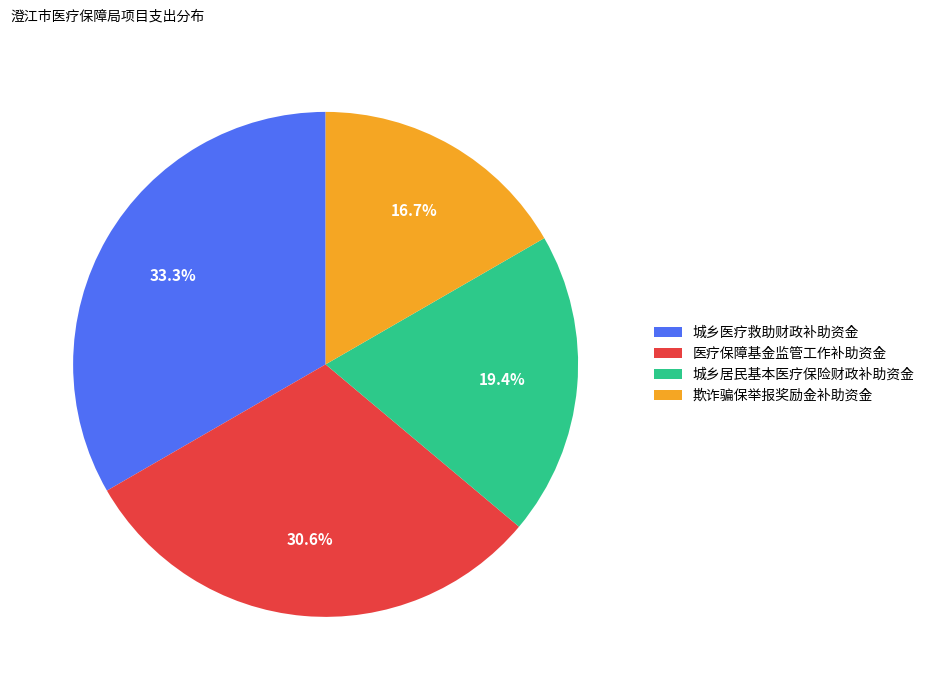

How many segments does this pie chart have?

4